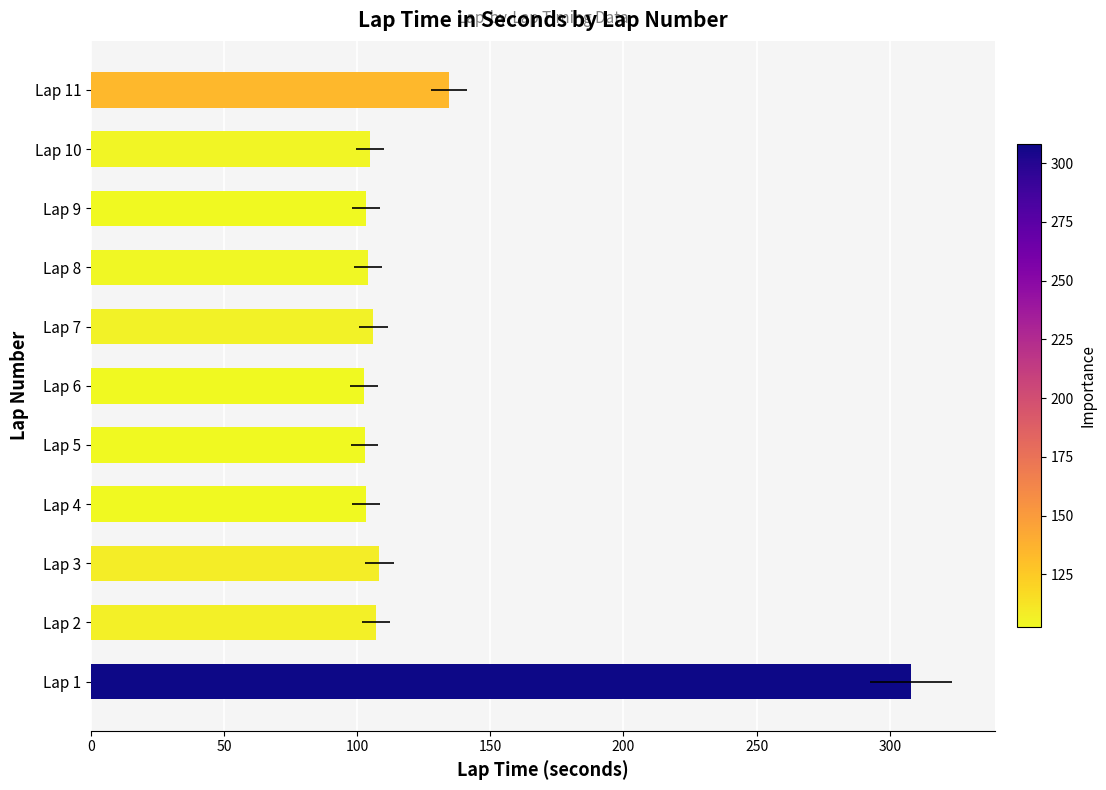

What position from the left is 150?

4